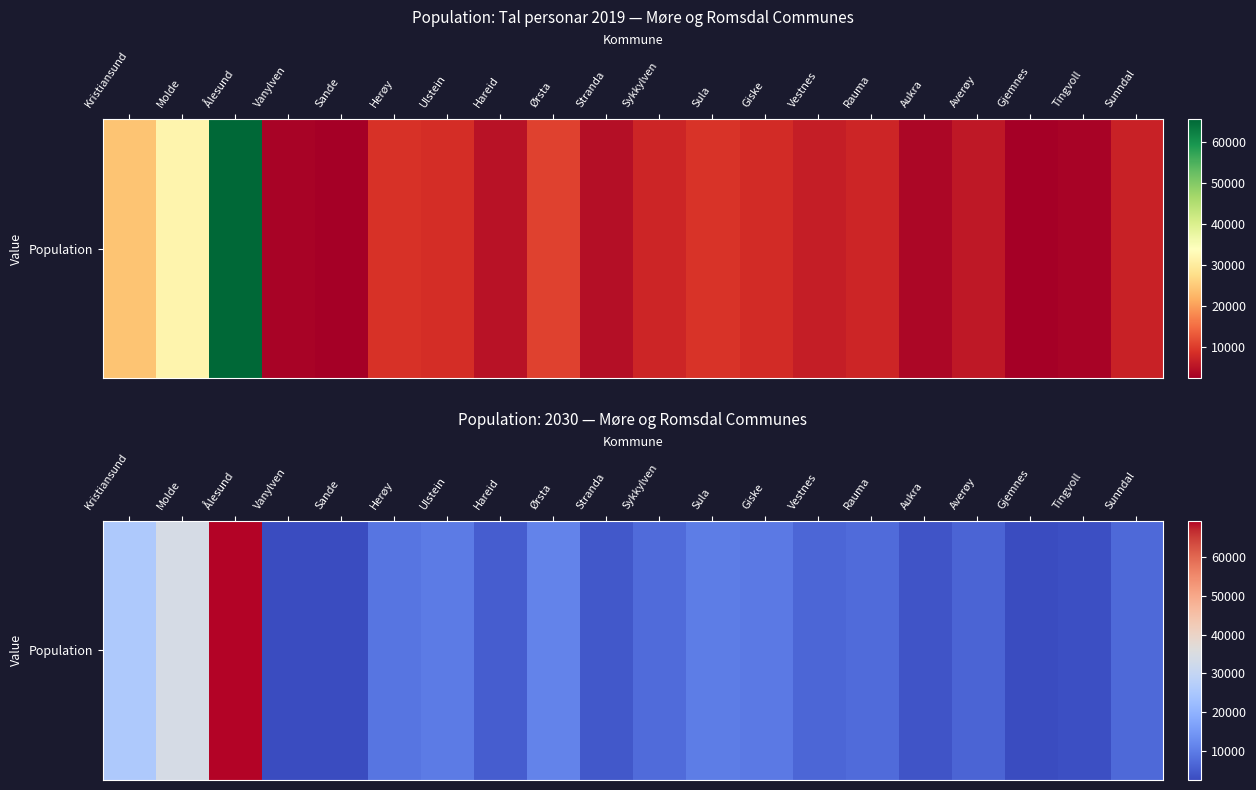

What is the greatest value displayed?

69453